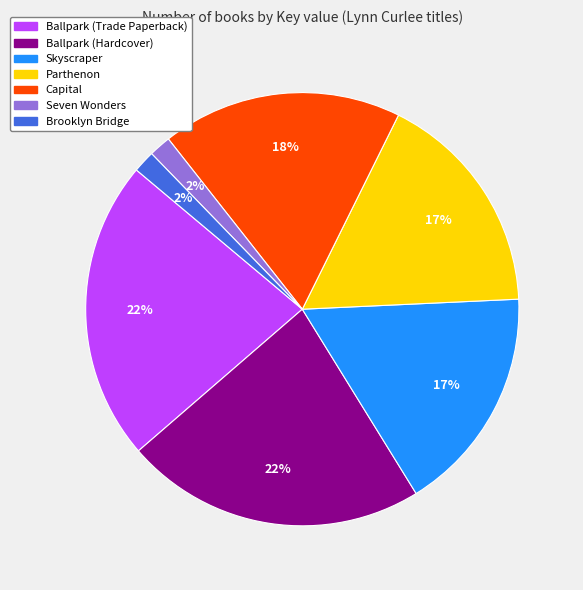

What percentage is the Capital slice, to the nearest percent?

18%